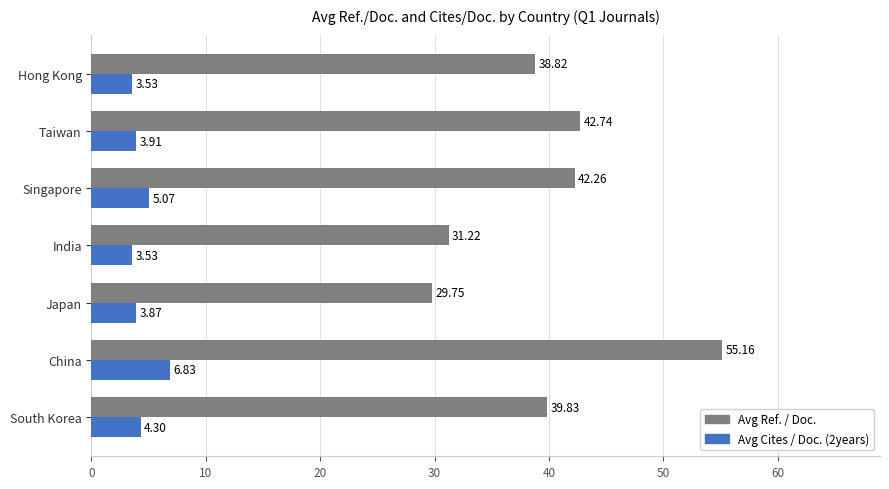

Where is Avg Ref. / Doc. nearest to the value 42?

Singapore